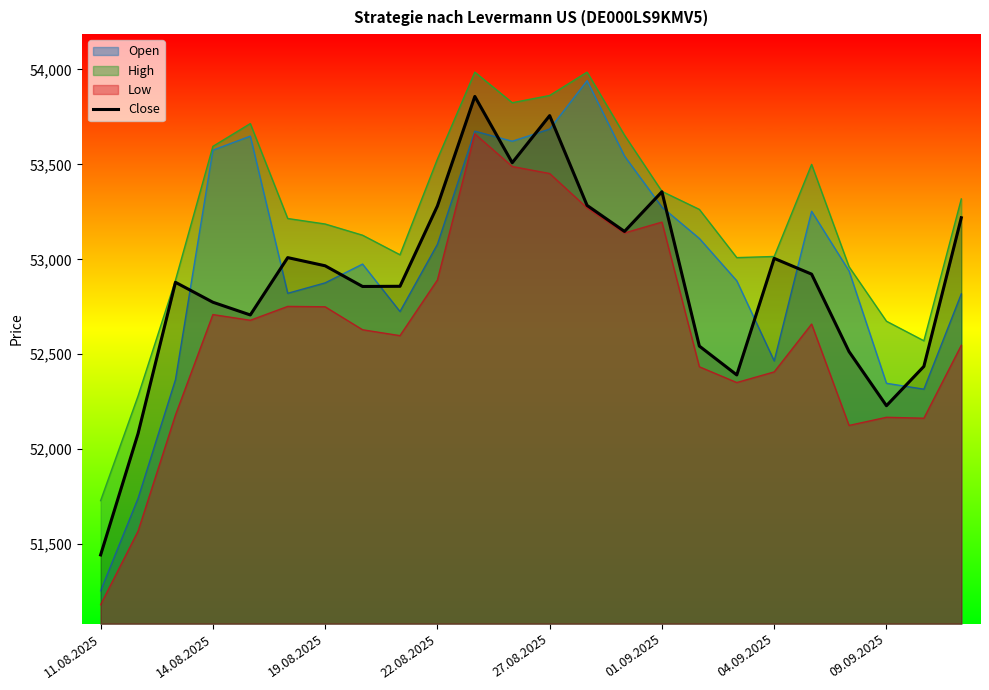

The Open series shows 79050 at 27.08.2025. True or false?

False